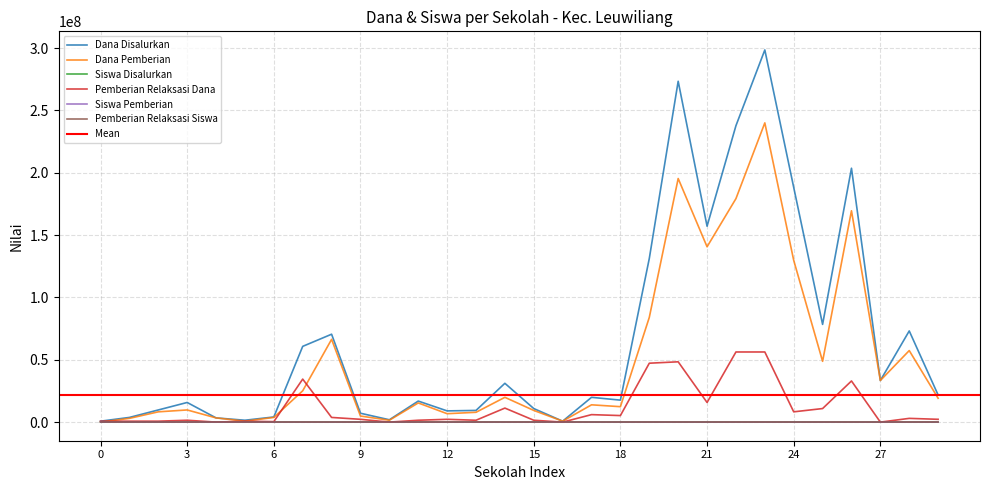

Rank the categories by Dana Pemberian value from lowest to highest.

PKBM AL-IHSAN, PKBM YANFA UL ILMI, SMP IT ISHLAHUL UMMAH, SMP BINA MASA DEPAN, PKBM MAWAR I, PKBM WARGA BARAYA, SLB ABC TUNAS KASIH 1, SMP BINA DAKWAH ISLAM TERPADU YAPISA, SMP GEMA NUSANTARA, SMP ISLAM ASYIDIQIYAH PURASEDA, PKBM MIFTAHUL FIKRI, SMP ISLAM MAFAZAH, PKBM PELITA BANGSA, SMP MUHAMMADIYAH 2 LEUWILIANG, SMP MUHAMMADIYAH 1 LEUWILIANG, SMP FATHU MAKKAH 01, SMPS TERPADU AL MAARIF, SMP ISLAM IBNU AQIL PURASARI, SMP AL HUSNA, SMPS BINA CENDIKIA, SMP PGRI LEUWILIANG, SMPS ISLAM ARRIYADUL HUDA, SMP AL IHSAN, SMP MUHAMMADIYAH PURASEDA, SMP PGRI KRACAK, SMP NEGERI 2 LEUWILIANG, SMPN SATU ATAP LEUWILIANG, SMP NEGERI 3 LEUWILIANG, SMP NEGERI 1 LEUWILIANG, SMP NEGERI 4 LEWILIANG